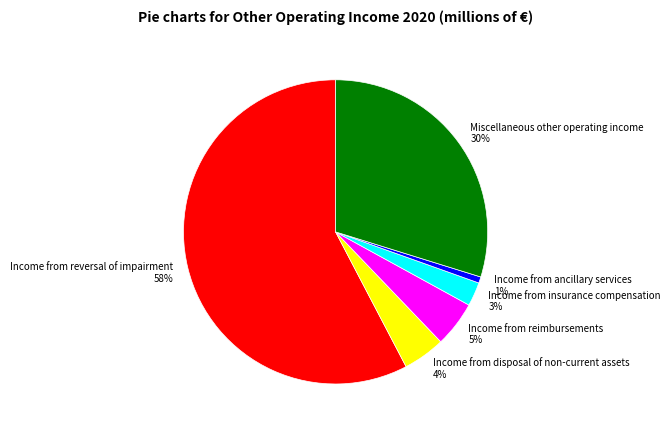

The Income from reversal of impairment slice represents 58% of the pie. True or false?

True